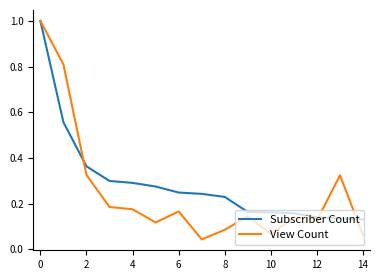

Which series has the largest range (max minus min)?

View Count